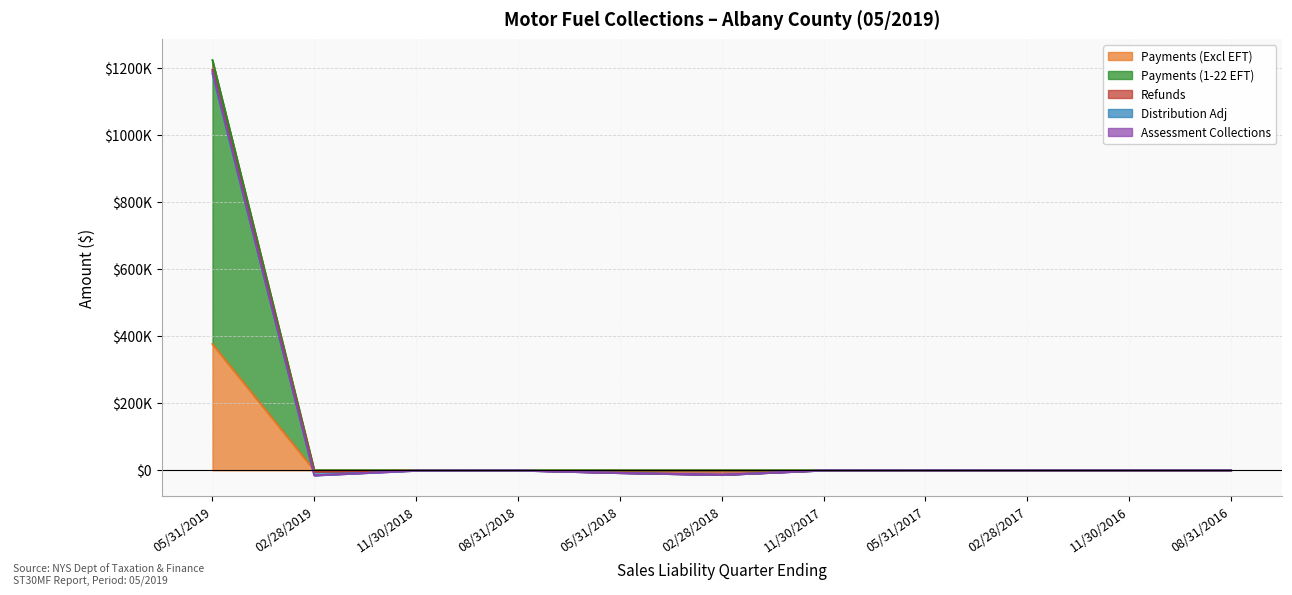

What is the minimum value shown in the chart?

-13541.4